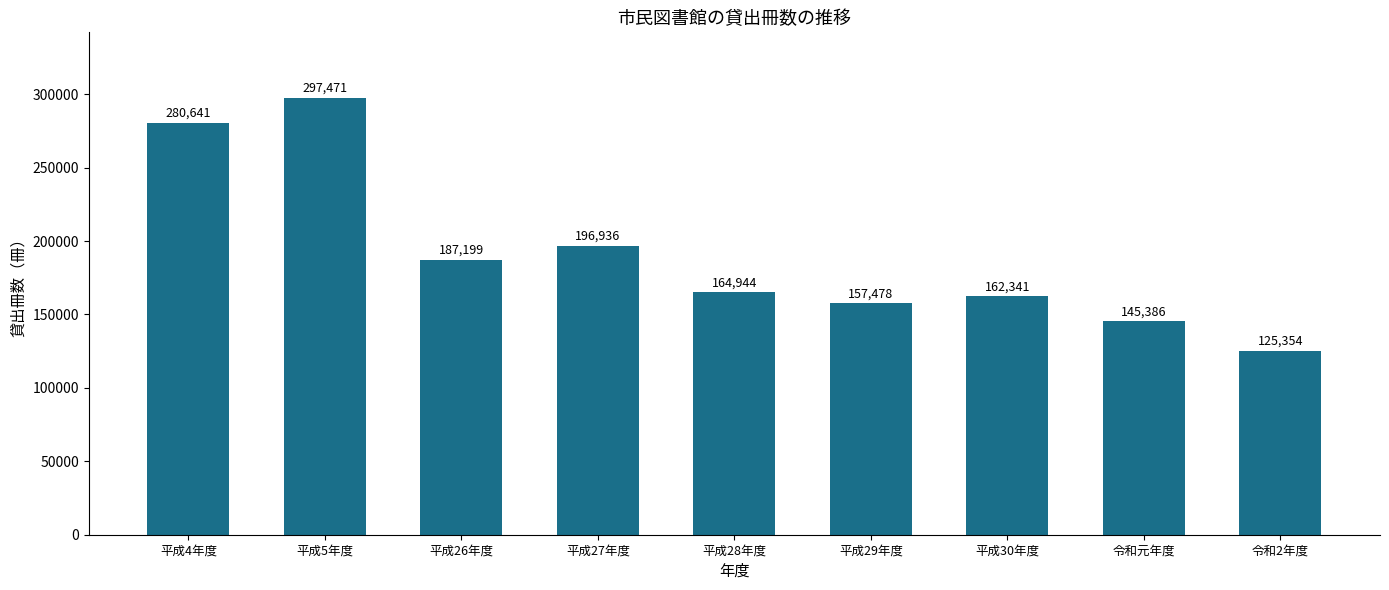

What is the label of the 9th bar from the right?

平成4年度